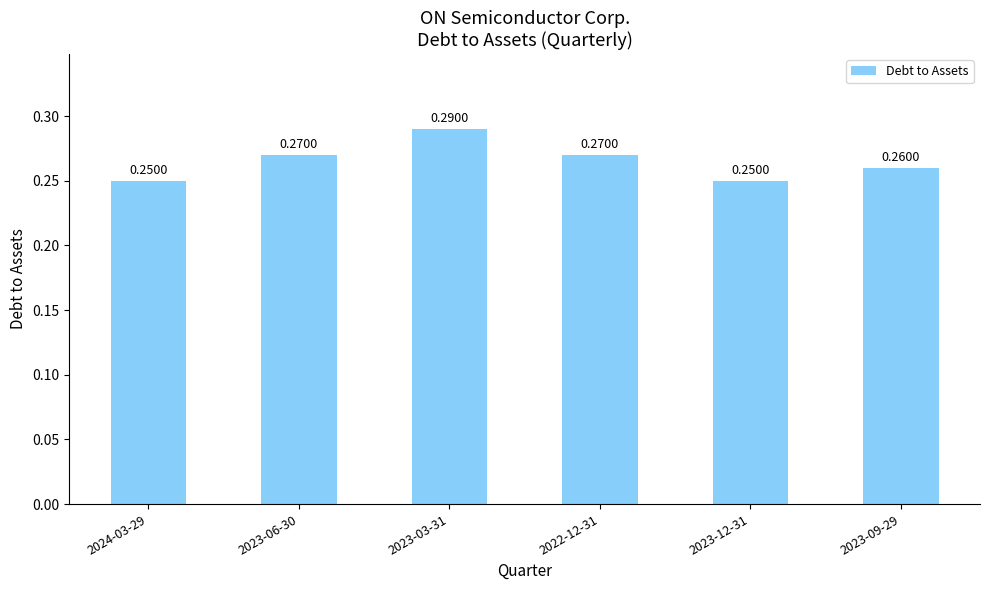

What is the sum of the values at 2023-09-29 and 2022-12-31?

0.5